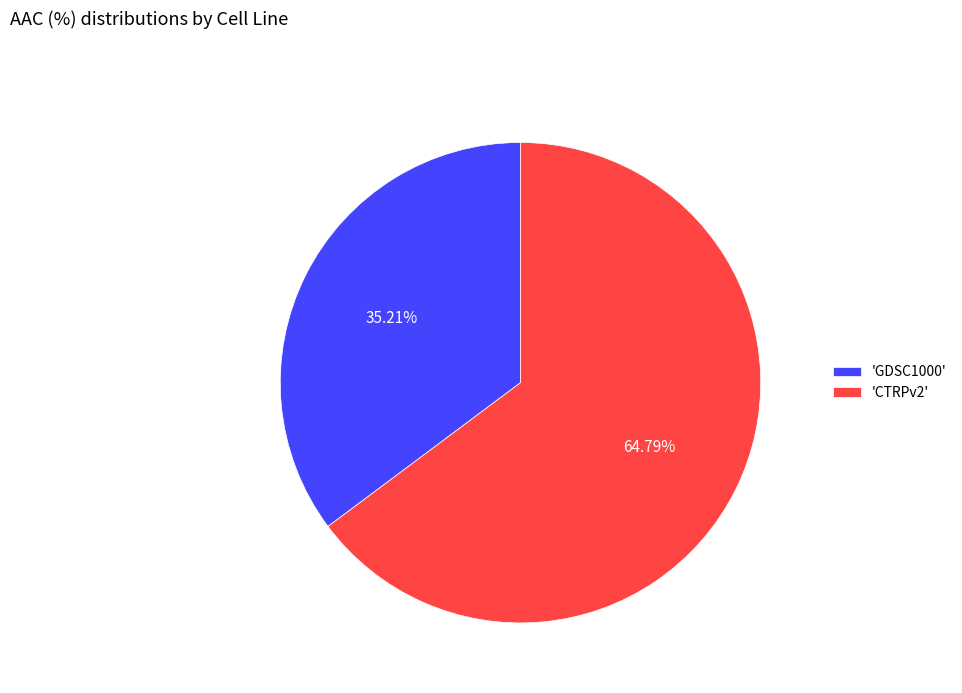

Which slice is the largest?

'CTRPv2'